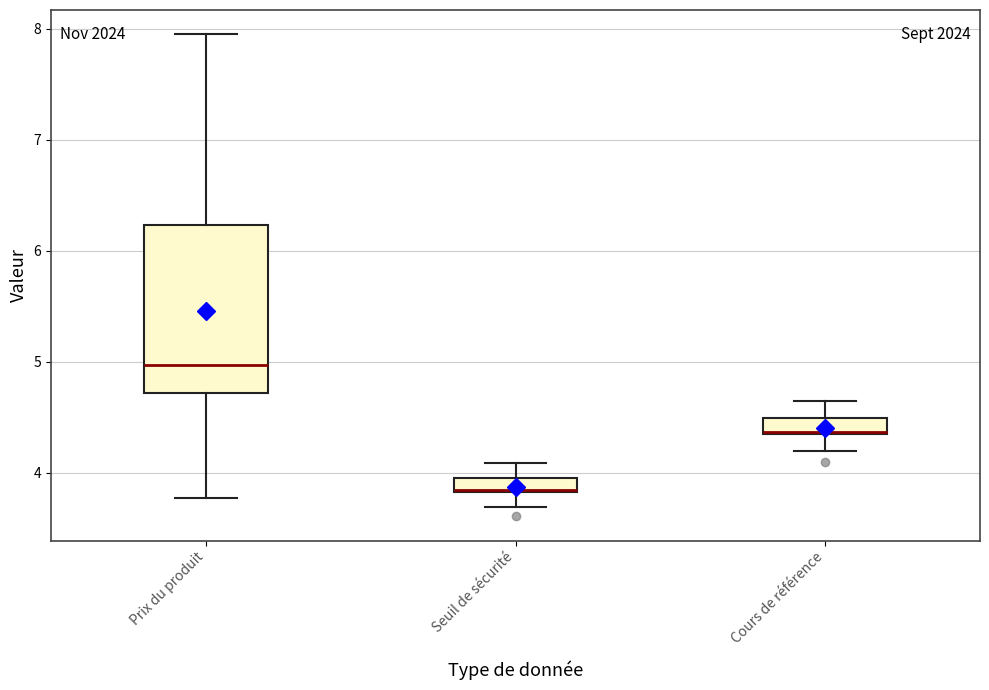

Where does the upper whisker of the box for Prix du produit end on the y-axis? The values are not printed on the chart, so give them approximately, as read against the axis.

8.0